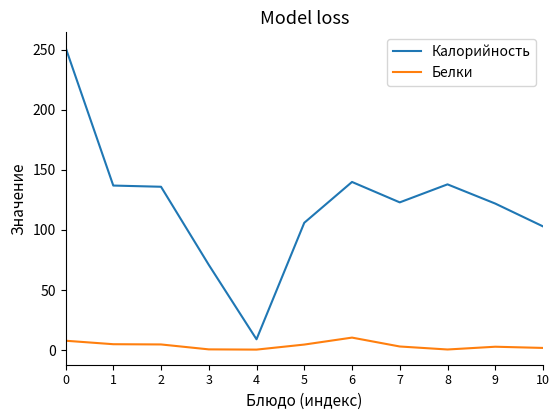

True or false: Белки and Калорийность cross at least once.

False